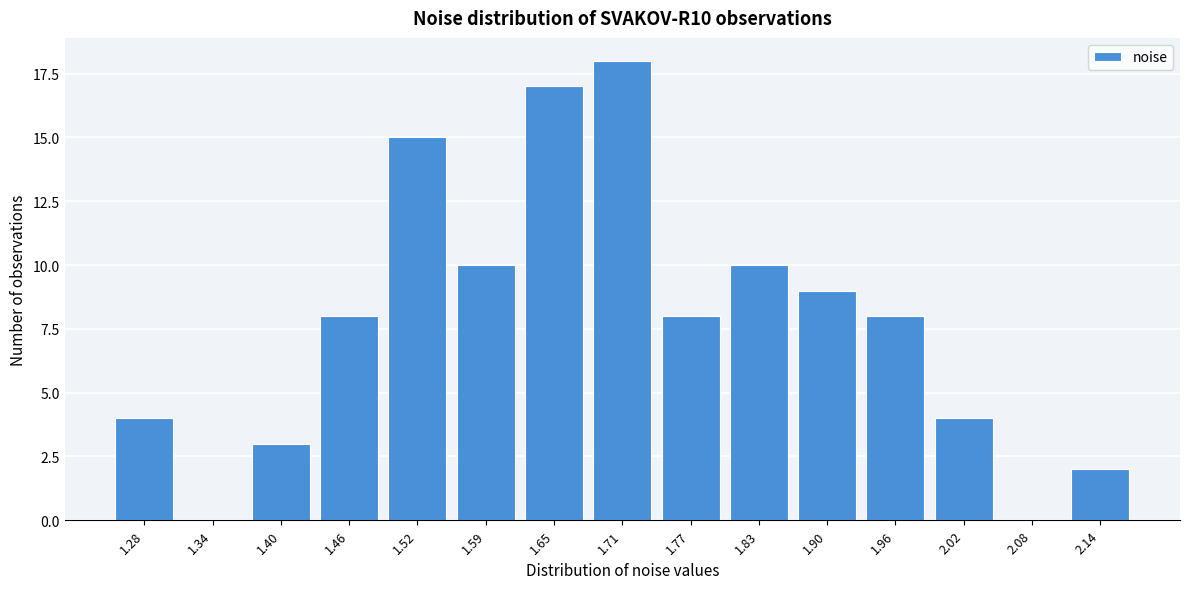

Reading left to right, extract all data points from this chart.

1.28=4	1.34=0	1.40=3	1.46=8	1.52=15	1.59=10	1.65=17	1.71=18	1.77=8	1.83=10	1.90=9	1.96=8	2.02=4	2.08=0	2.14=2